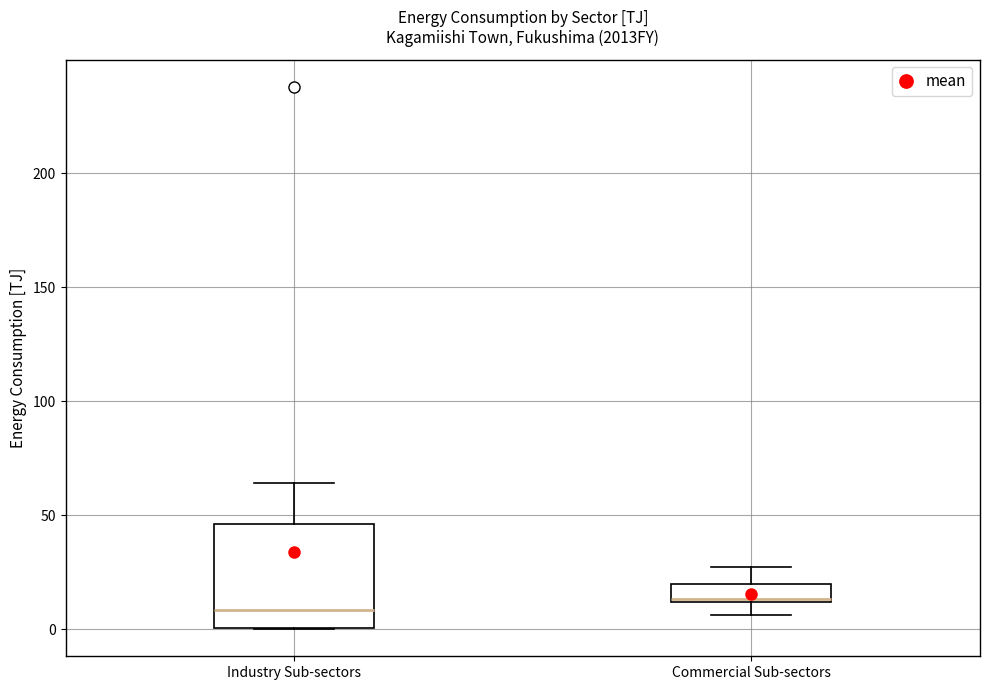

Where is the upper edge of the box for Commercial Sub-sectors on the y-axis? The values are not printed on the chart, so give them approximately, as read against the axis.

20